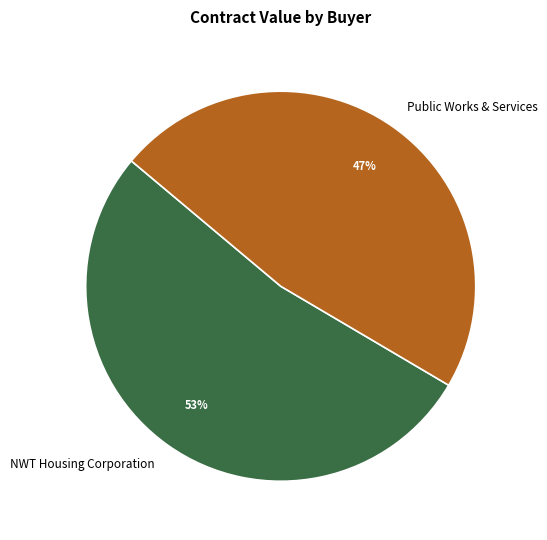

Does any single category account for the majority?

Yes